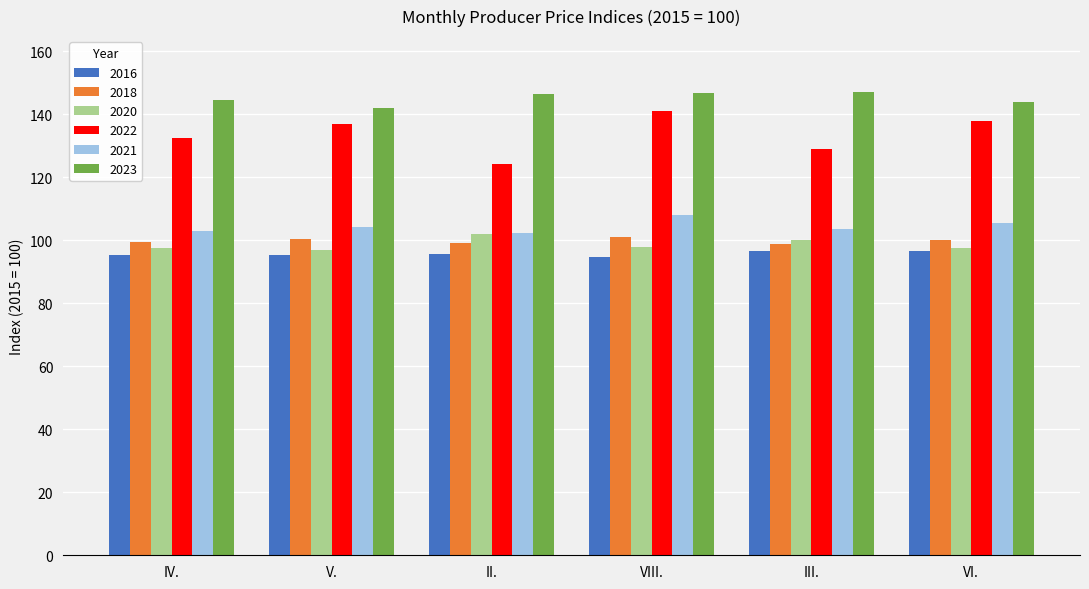

Which series has the largest total across all categories?

2023